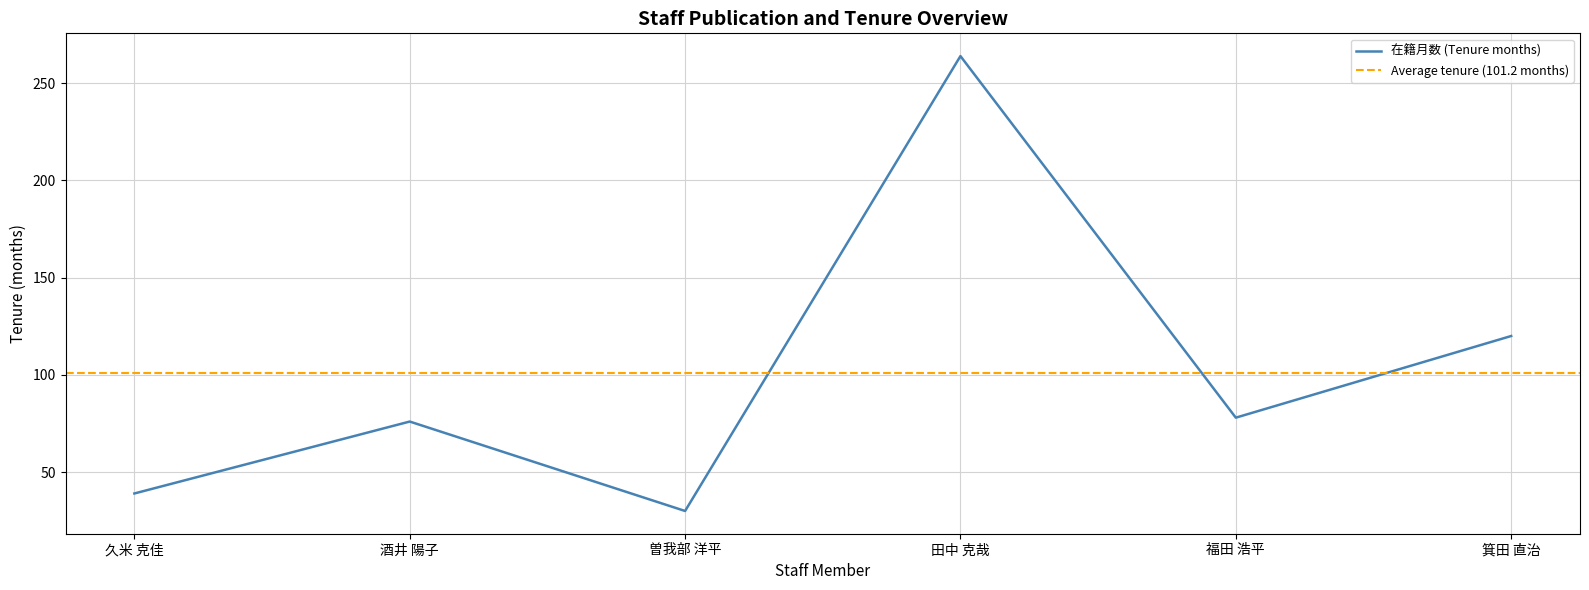

What position from the right is 田中 克哉?

3